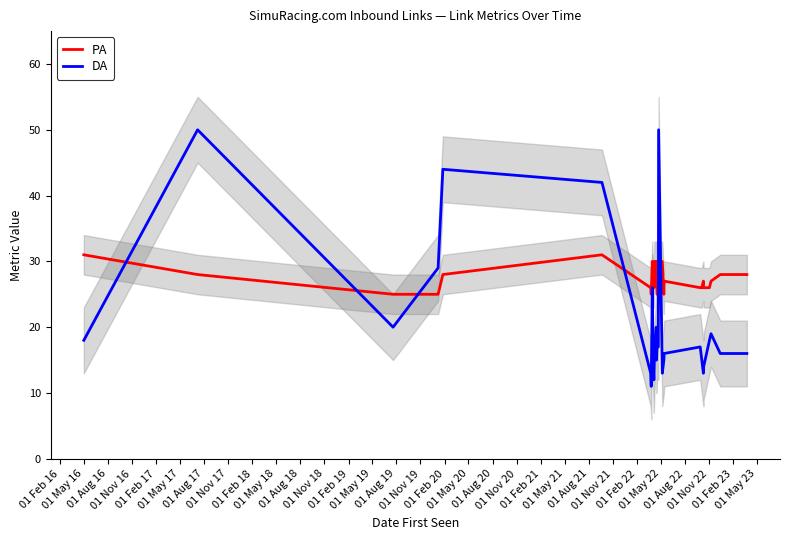

After their last crossing, which series has the higher values: PA or DA?

PA